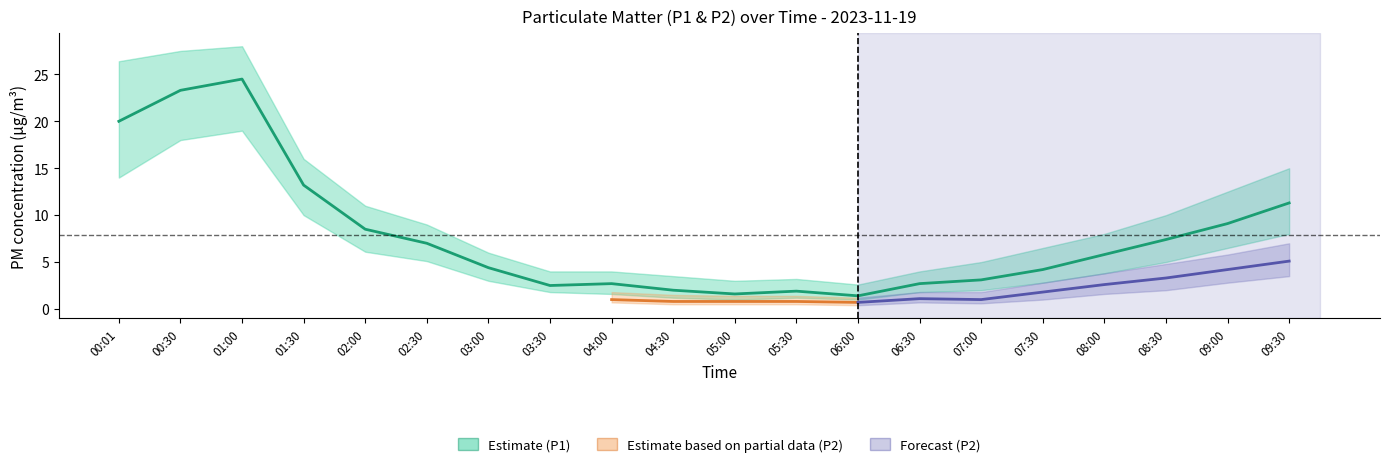

What is the change in value from 01:30 to 04:30?

-11.2